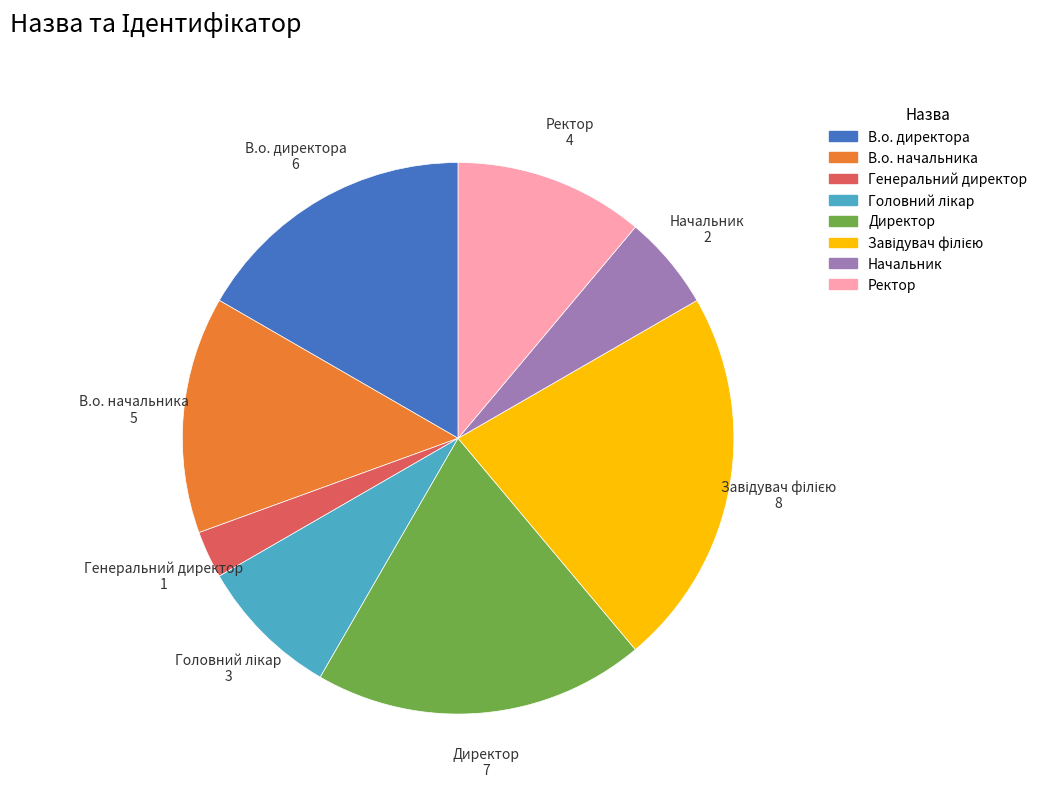

Is it true that Директор is 19% of the pie?

True